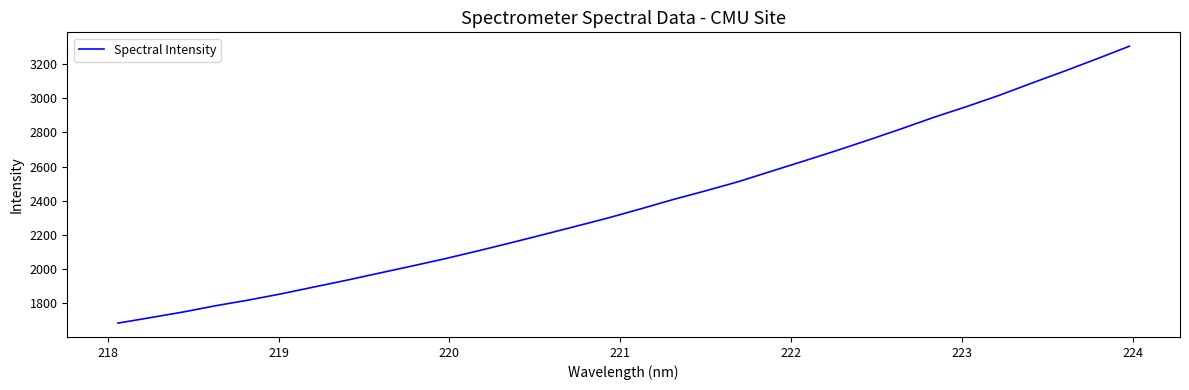

What is the maximum value shown in the chart?

3304.2